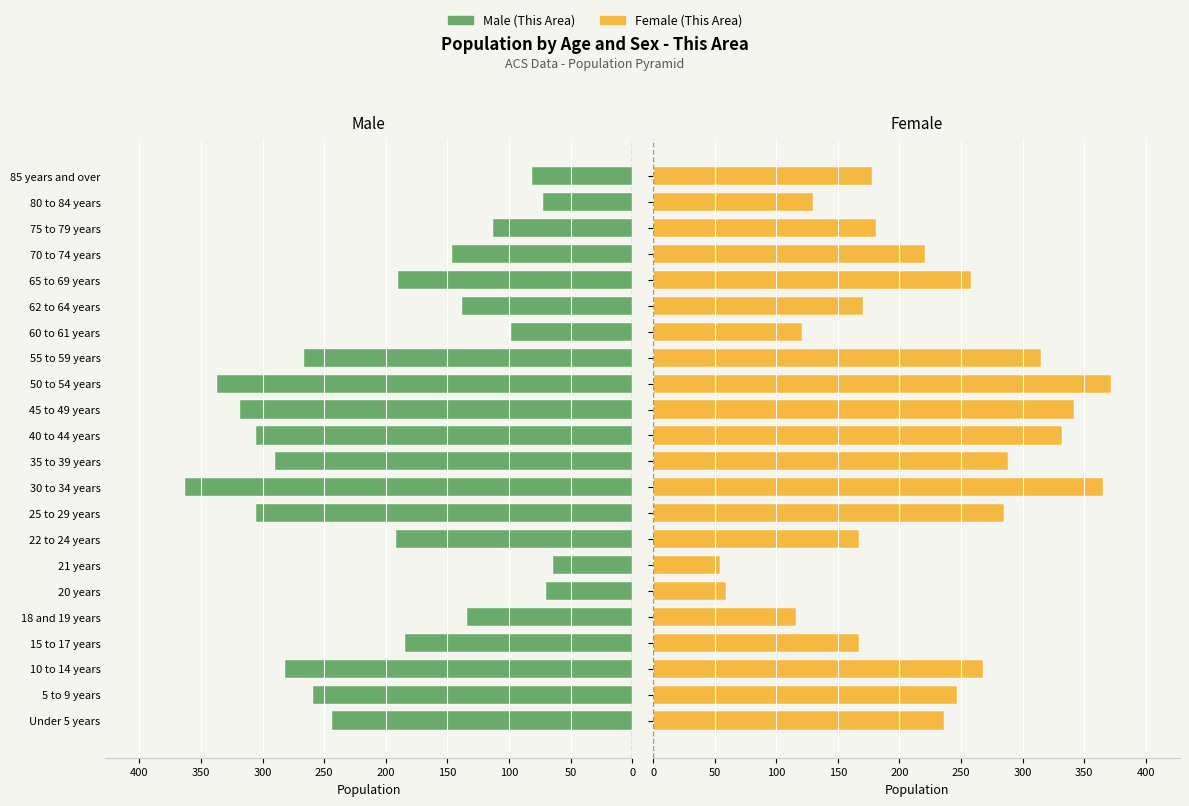

Reading left to right, extract all data points from this chart.

Male (This Area): 244	259	282	184	134	70	64	192	305	363	290	305	318	337	266	98	138	190	146	113	72	81
Female (This Area): 236	247	268	167	116	59	54	167	285	365	288	332	342	372	315	121	170	258	221	181	130	178